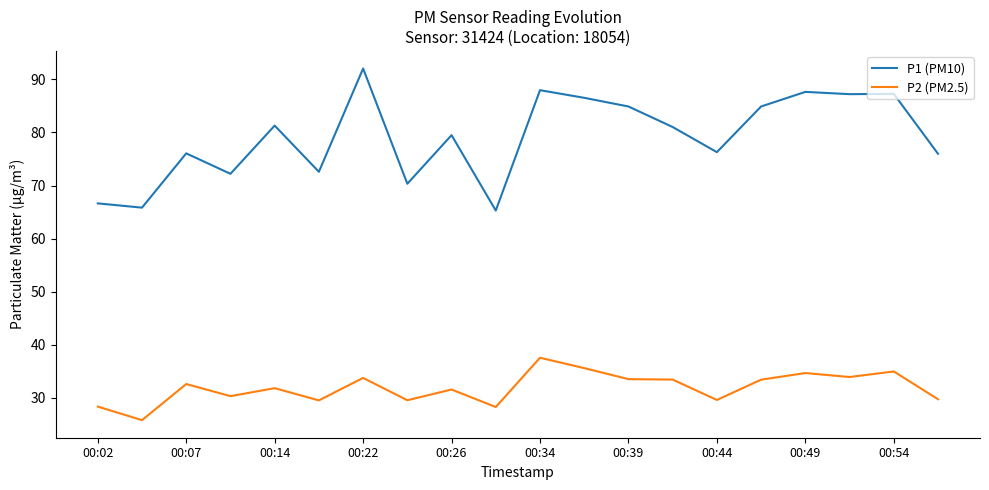

What is the minimum value shown in the chart?

25.8